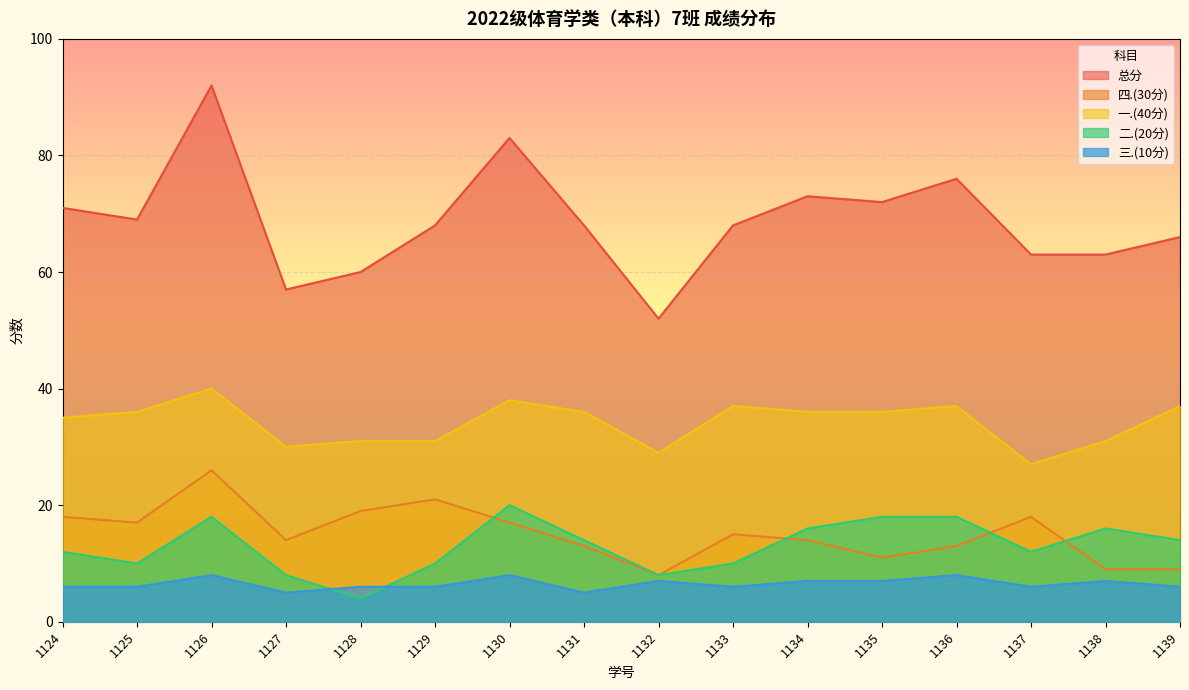

What is the difference between the maximum and minimum values in the 总分 series?

40